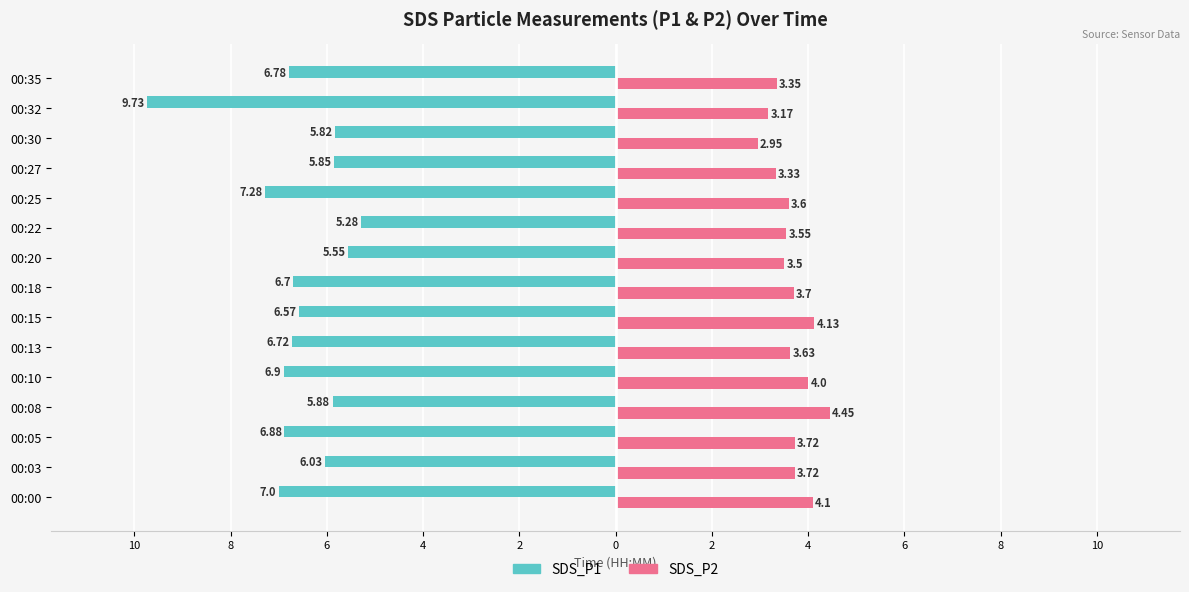

What are all the series names shown in the legend?

SDS_P1, SDS_P2